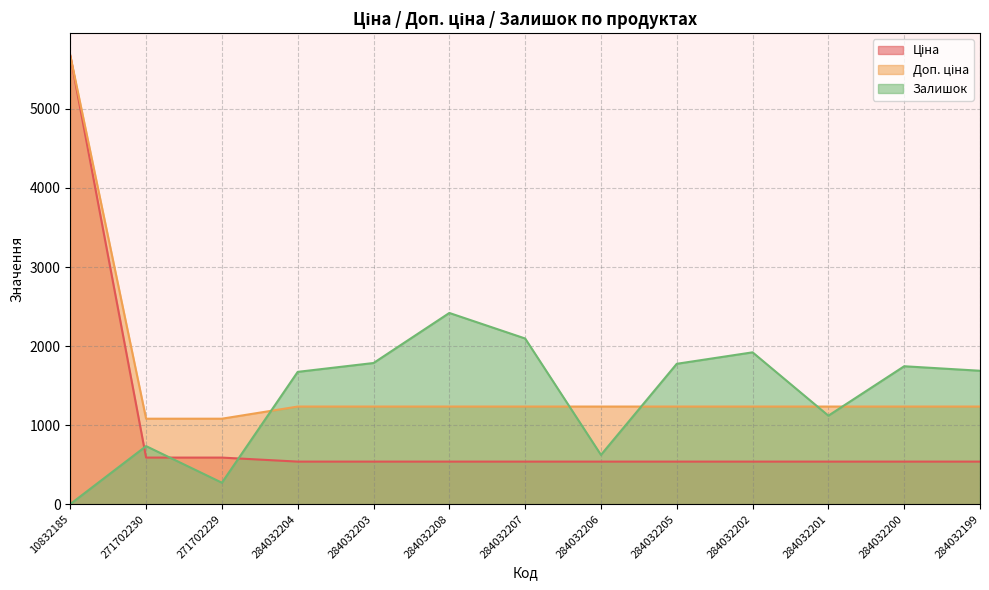

Reading left to right, transcribe all the data shown in this chart.

Ціна: 10832185=5673.8	271702230=589.9	271702229=589.9	284032204=539.0	284032203=539.0	284032208=539.0	284032207=539.0	284032206=539.0	284032205=539.0	284032202=539.0	284032201=539.0	284032200=539.0	284032199=539.0
Доп. ціна: 10832185=5673.8	271702230=1081.7	271702229=1081.7	284032204=1235.4	284032203=1235.4	284032208=1235.4	284032207=1235.4	284032206=1235.4	284032205=1235.4	284032202=1235.4	284032201=1235.4	284032200=1235.4	284032199=1235.4
Залишок: 10832185=2.0	271702230=735.0	271702229=272.0	284032204=1674.0	284032203=1786.0	284032208=2419.0	284032207=2096.0	284032206=624.0	284032205=1776.0	284032202=1921.0	284032201=1120.0	284032200=1745.0	284032199=1688.0